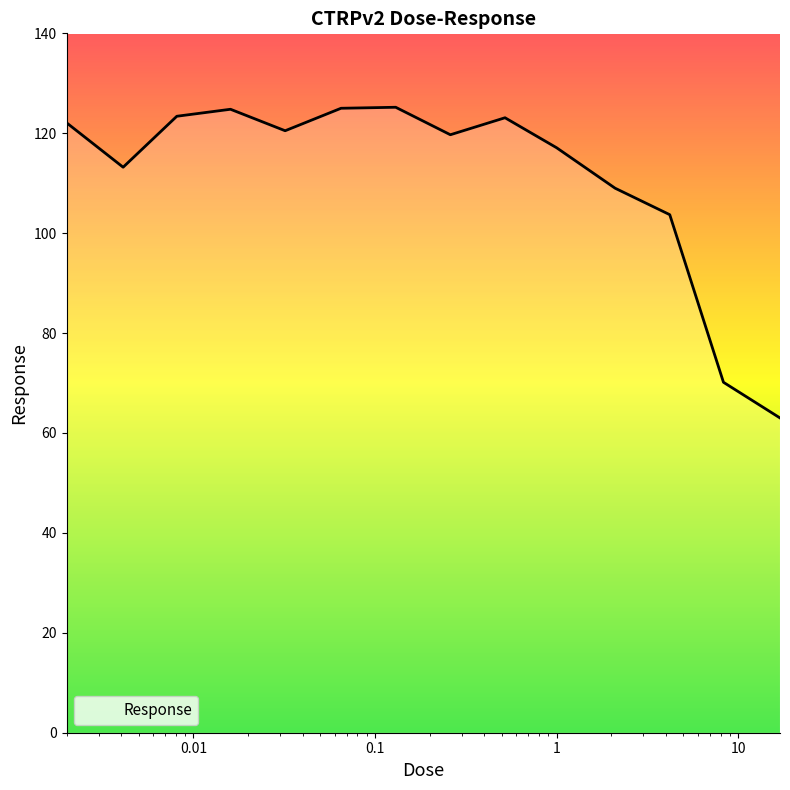

What is the minimum value shown in the chart?

63.0